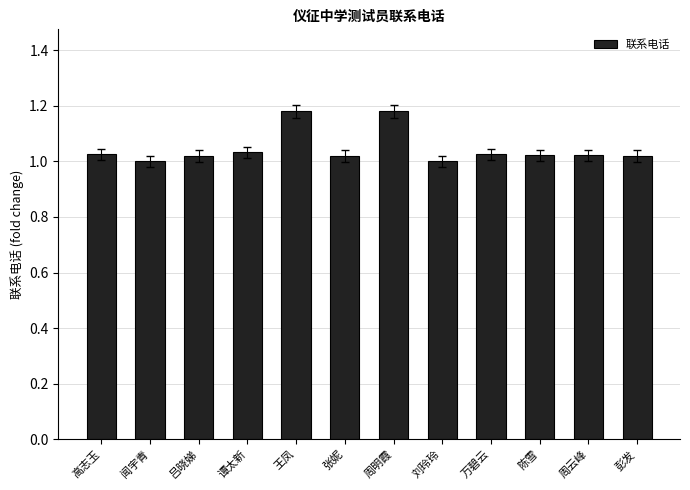

The value at 刘玲玲 is 1.0. True or false?

True